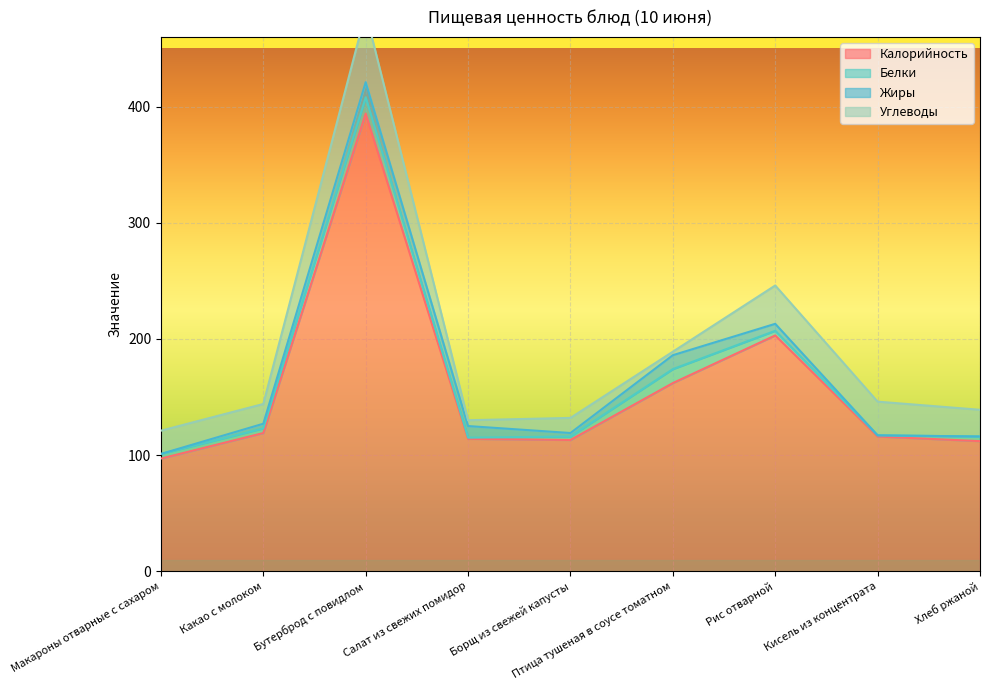

Which series changed the most between Салат из свежих помидор and Рис отварной?

Калорийность